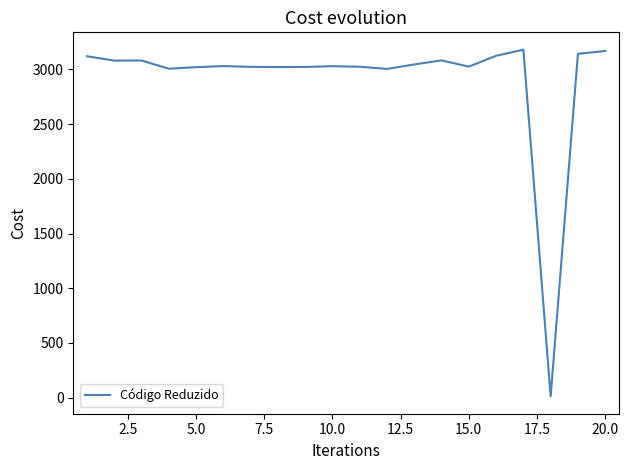

What is the greatest value displayed?

3181